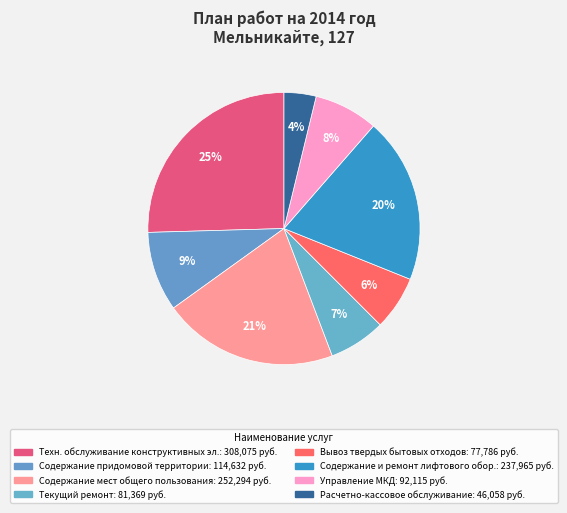

Is there any slice that represents more than half of the pie?

No